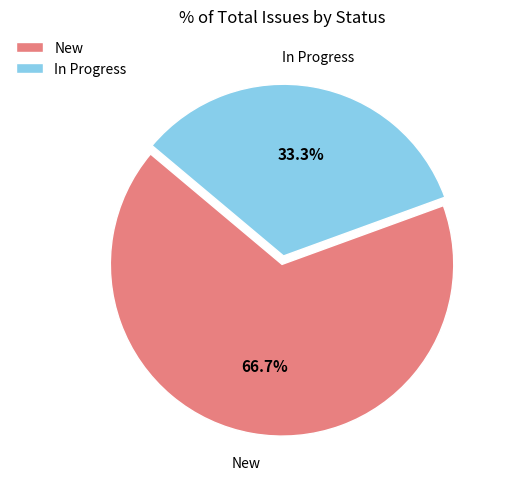

Between In Progress and New, which is larger?

New